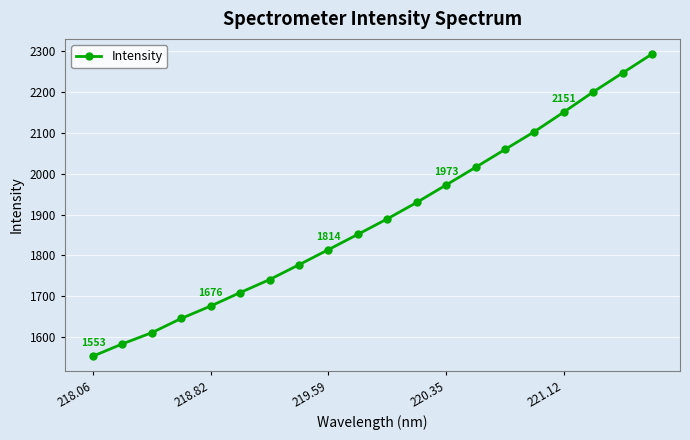

What is the difference between the second highest and minimum values?

693.7